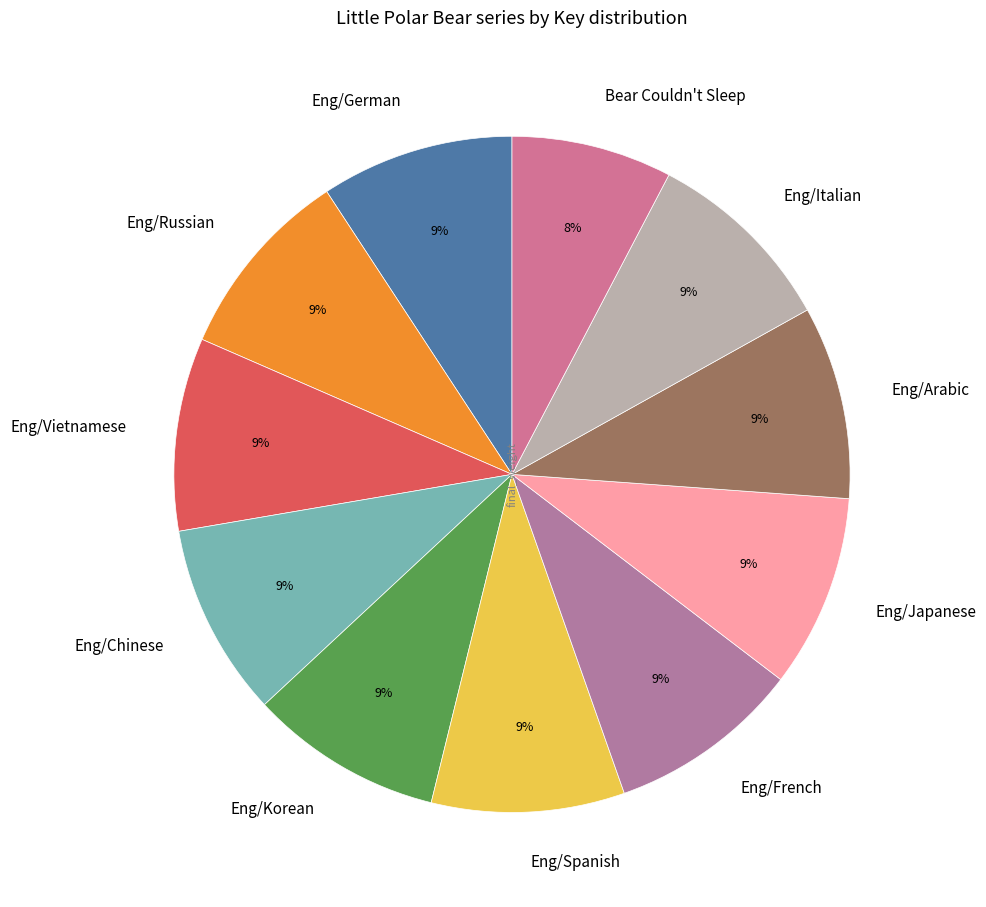

Does Eng/French represent more than half of the total?

No